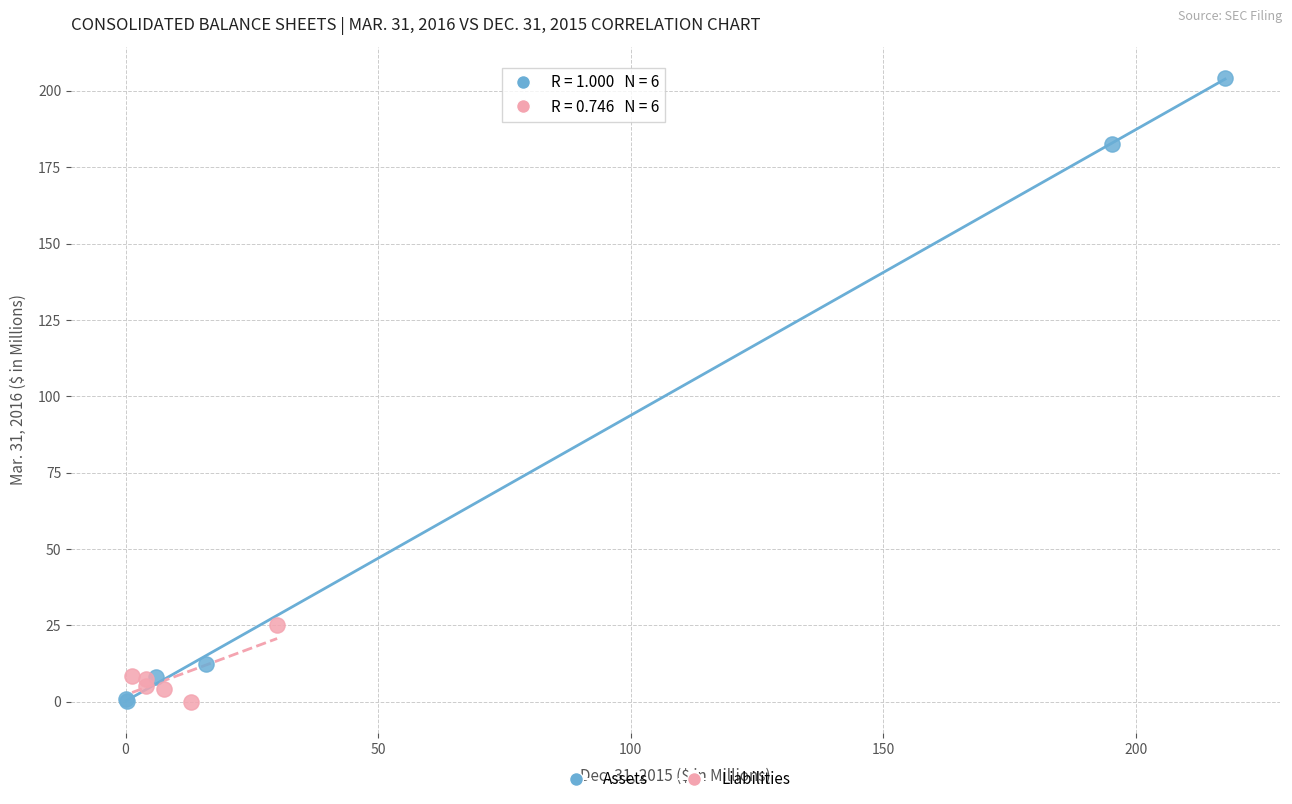

Which series reaches the maximum Y coordinate?

Assets